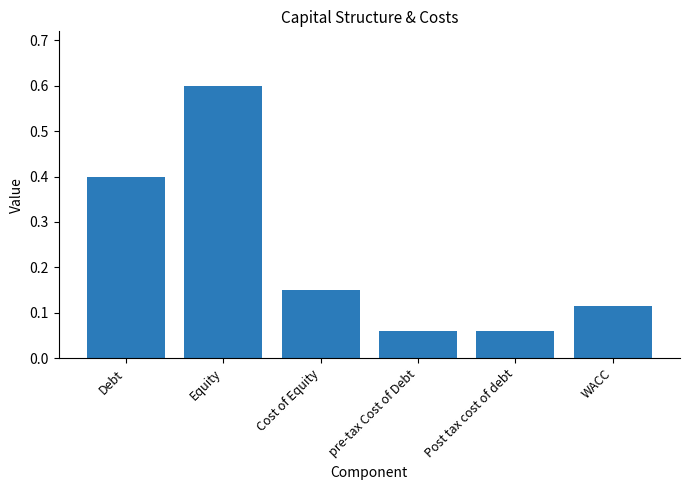

How many bars are there in total?

6